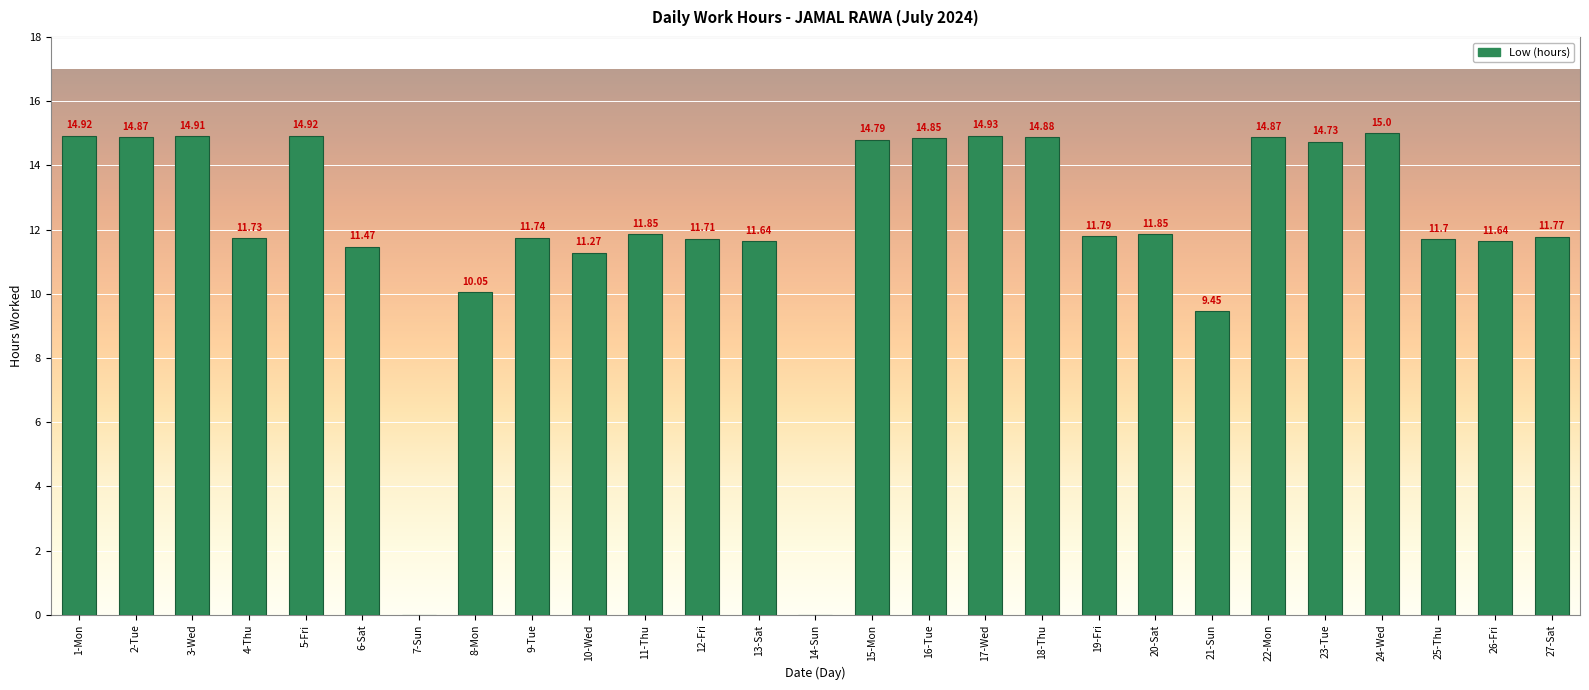

Which has a higher value, 12-Fri or 9-Tue?

9-Tue